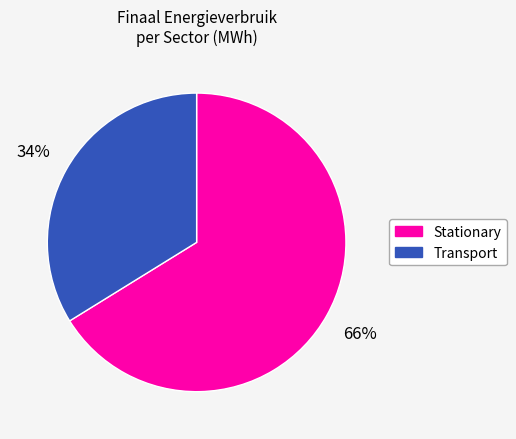

Rank the categories by value from lowest to highest.

Transport, Stationary